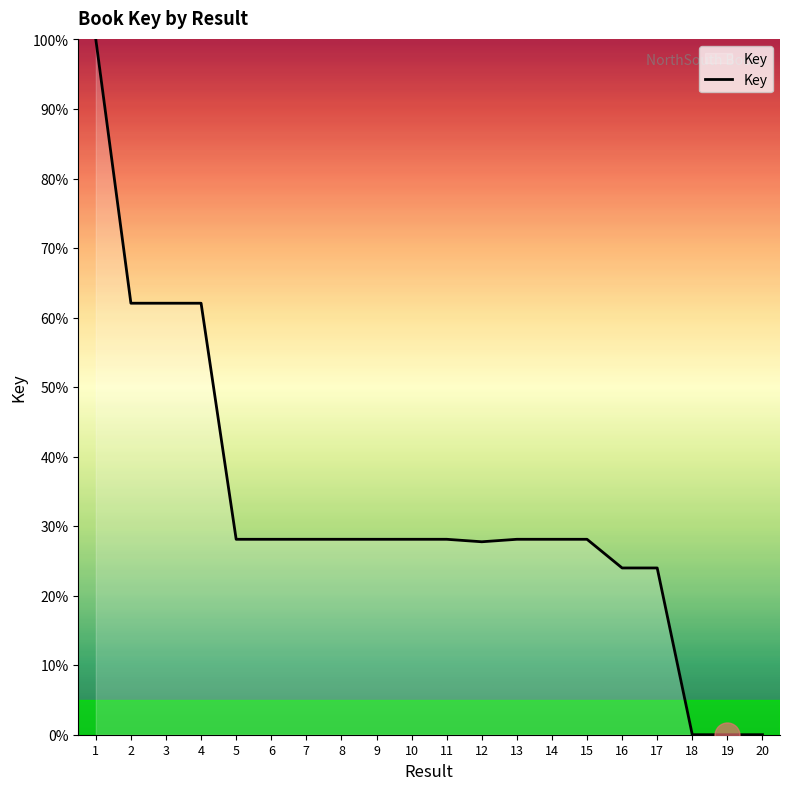

What is the difference between the values at 16 and 5?

4.1